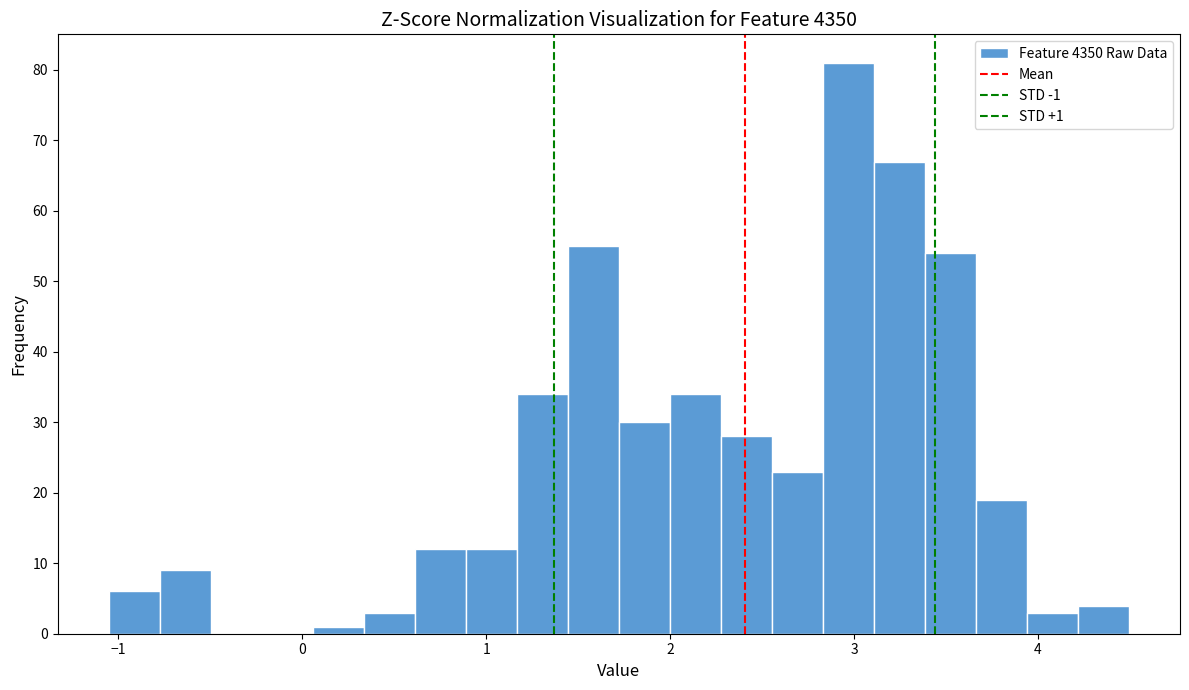

Around what value on the x-axis is the tallest bar? Give the approximate position of its centre, as read against the axis.

3.0